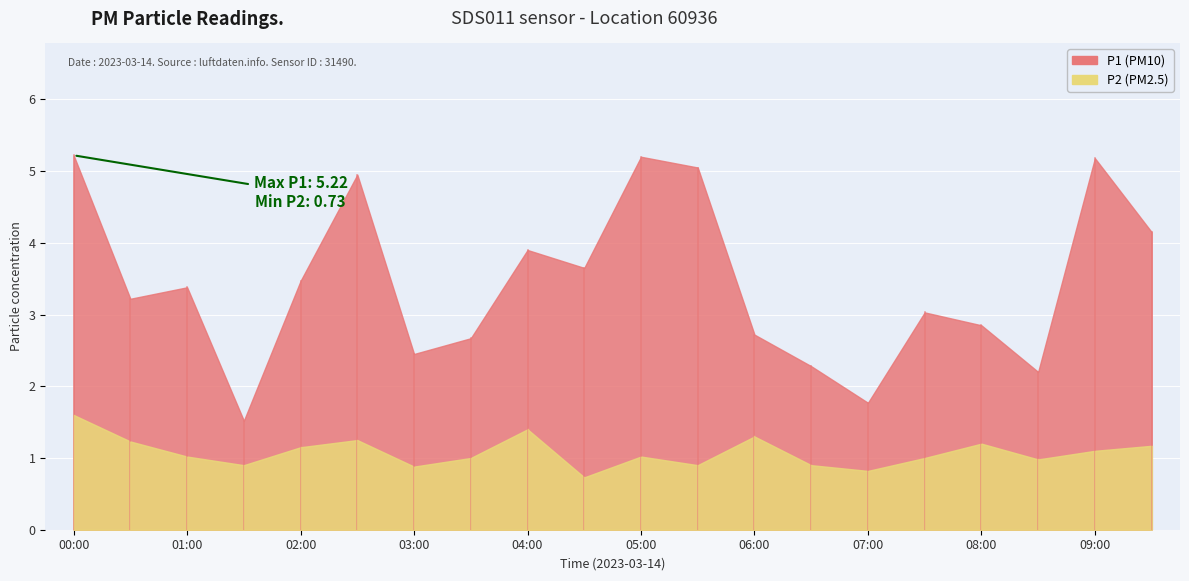

At 09:30, list the series in order from largest to smallest.

P1, P2